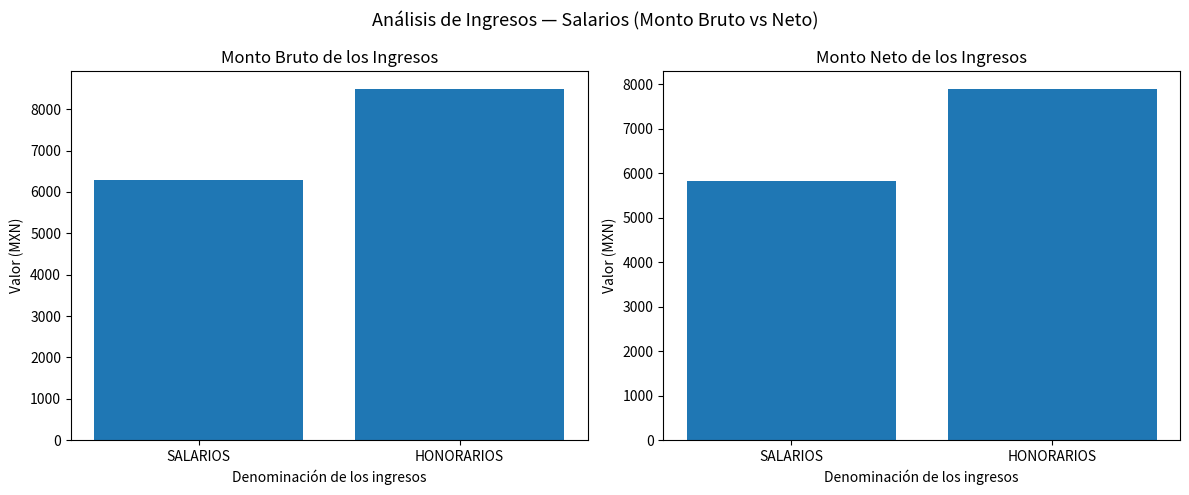

List the series in order of their overall mean, lowest first.

Monto neto de los ingresos, Monto bruto de los ingresos